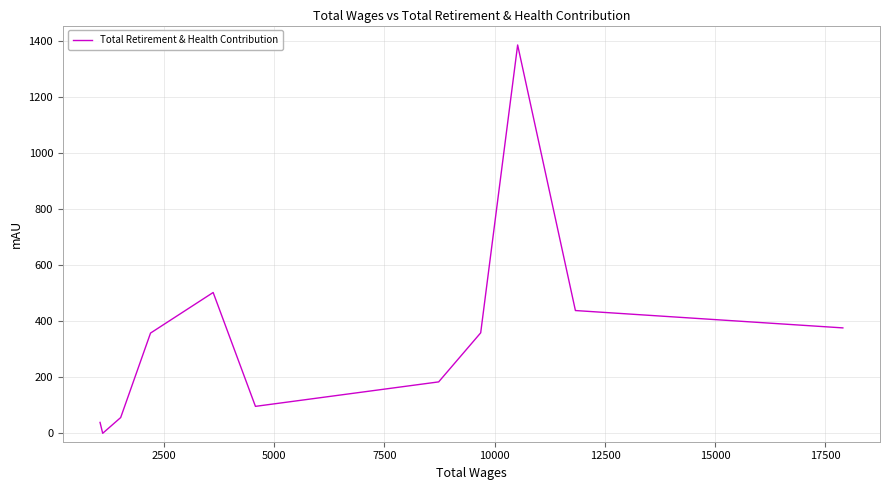

What is the greatest value displayed?

1384.5